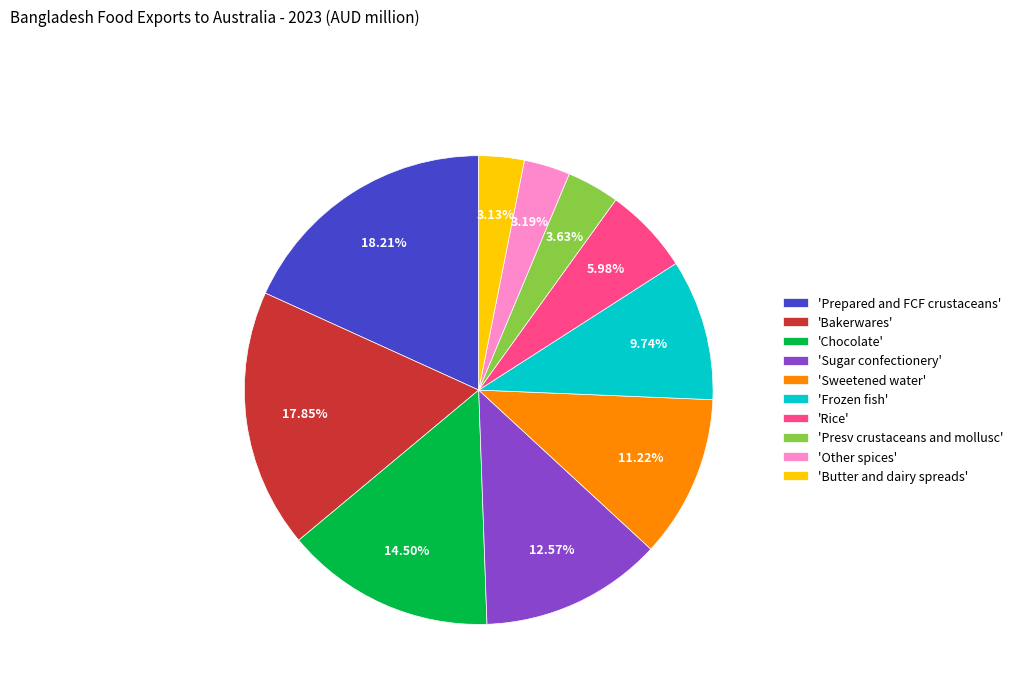

Between 'Butter and dairy spreads' and 'Chocolate', which is larger?

'Chocolate'